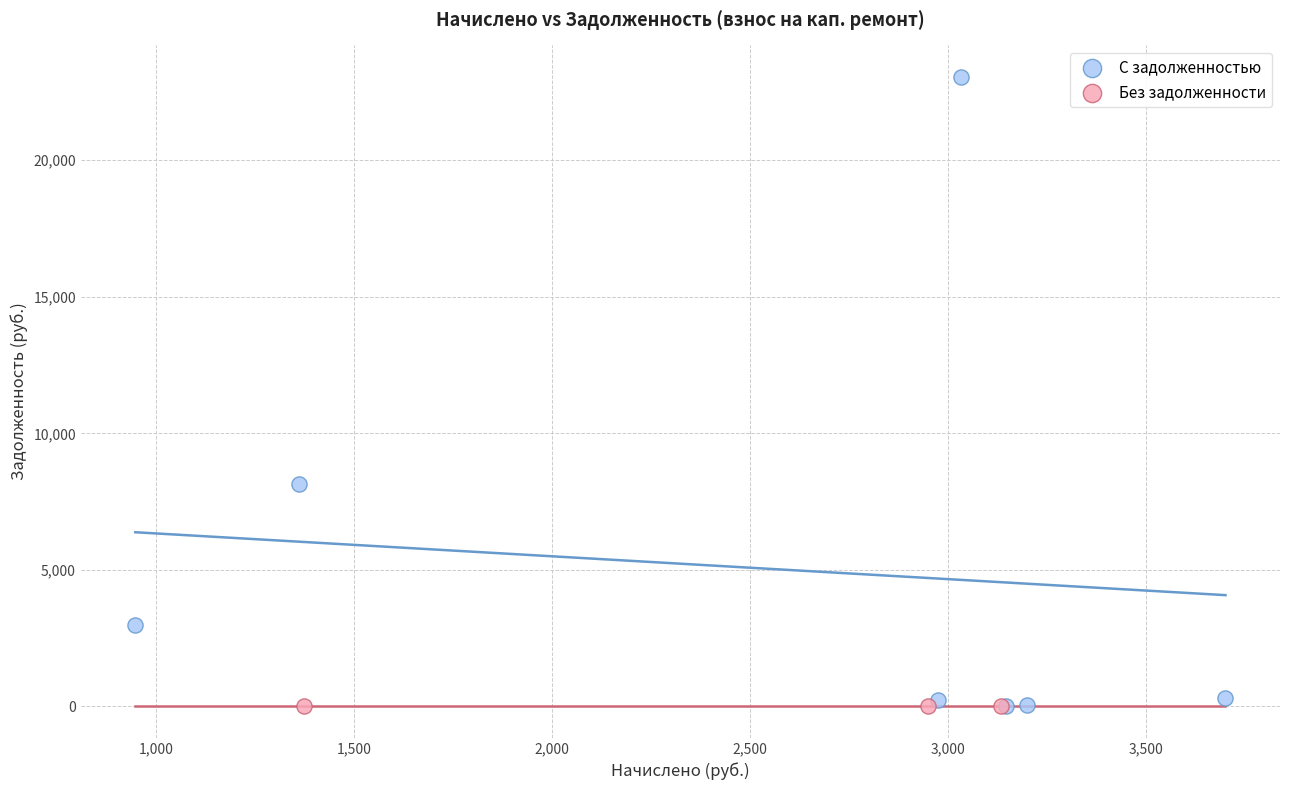

What are all the series names shown in the legend?

С задолженностью, Без задолженности